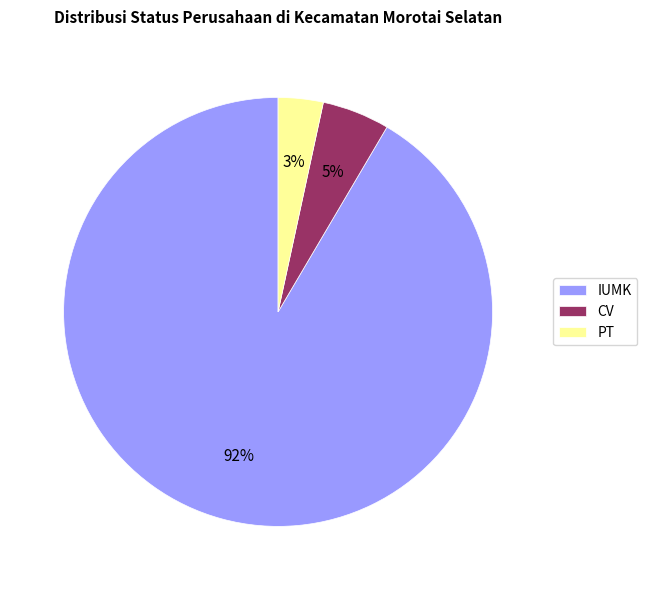

Rank the categories by value from highest to lowest.

IUMK, CV, PT